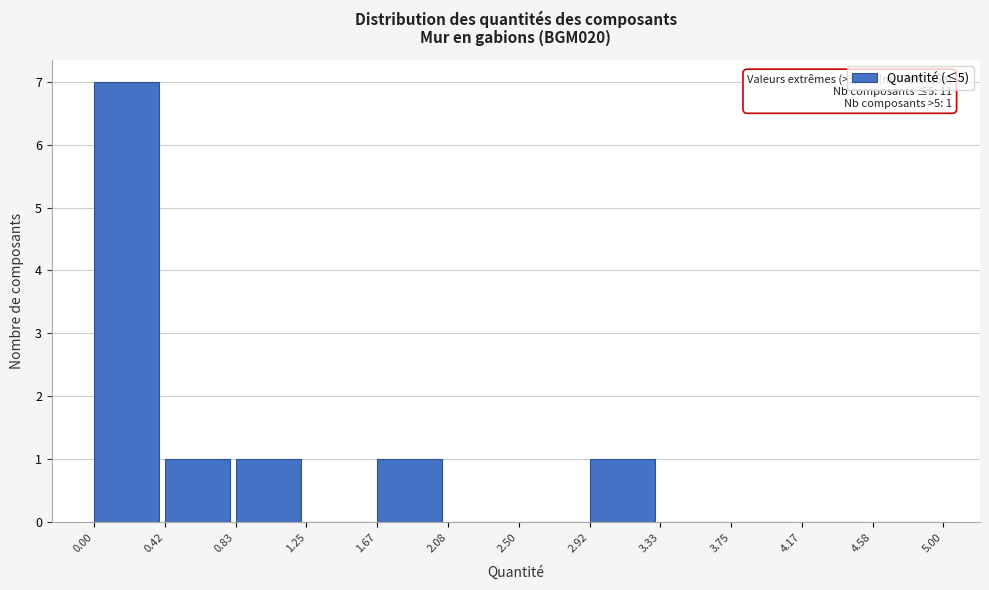

Over which range of the x-axis is the bar tallest?

0.00 to 0.42